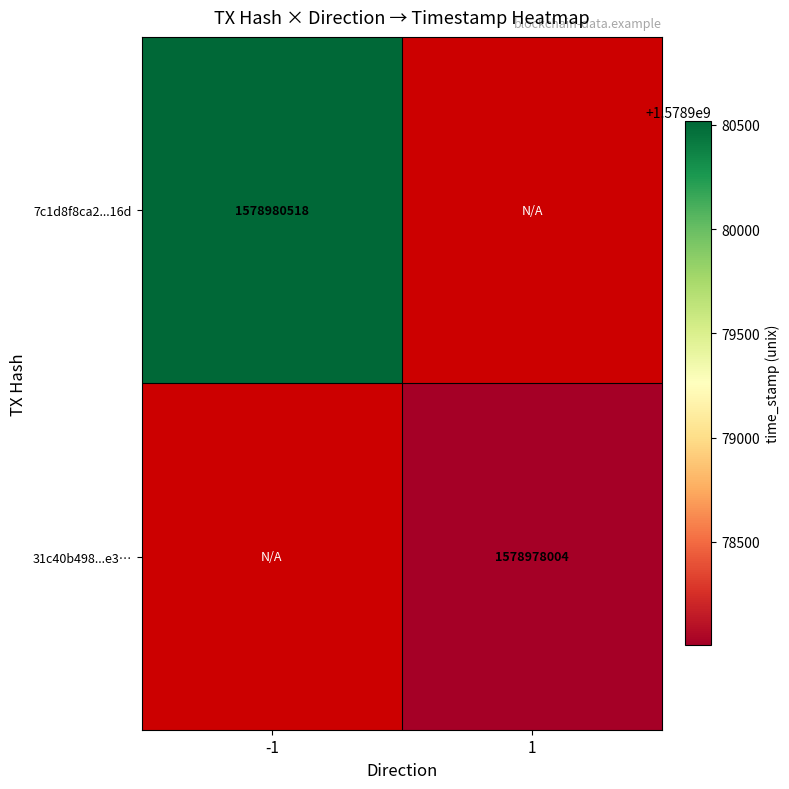

Which label corresponds to the smallest value in the chart?

1